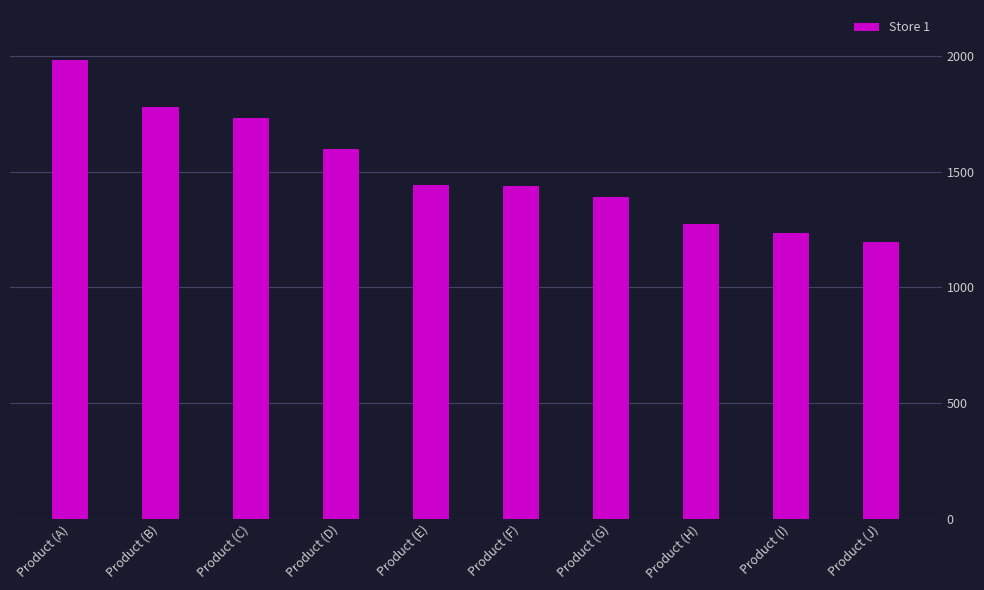

What is the smallest value displayed?

1198